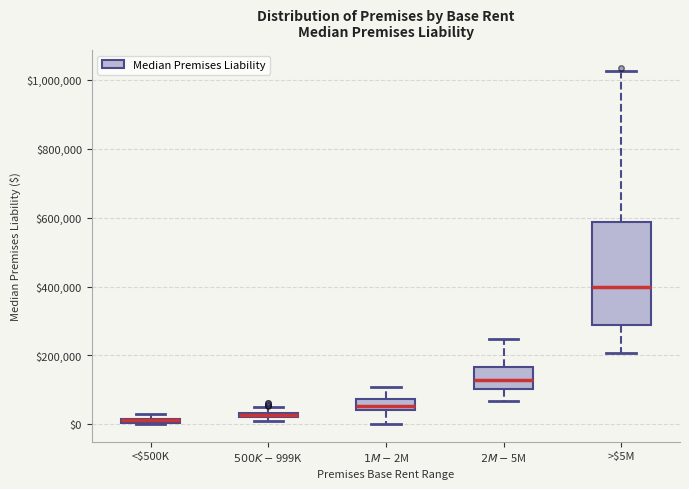

Where does the lower whisker of the box for $2M-$5M end on the y-axis? The values are not printed on the chart, so give them approximately, as read against the axis.

60000